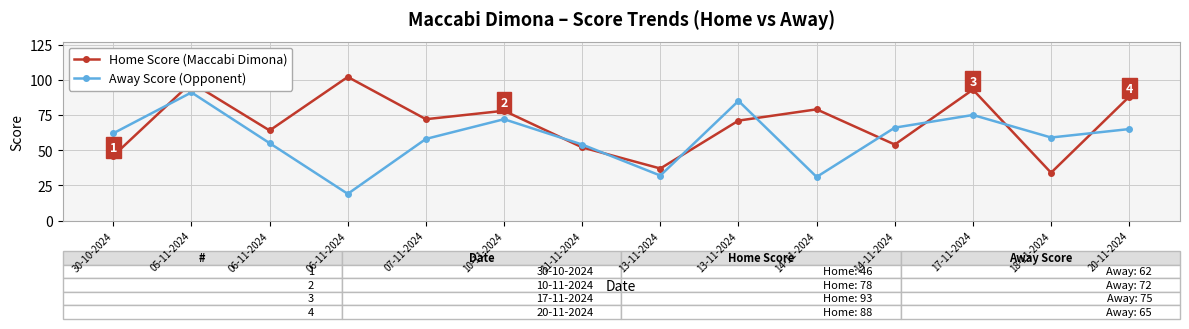

How many values in the Home Score (Maccabi Dimona) series are below 72?

7